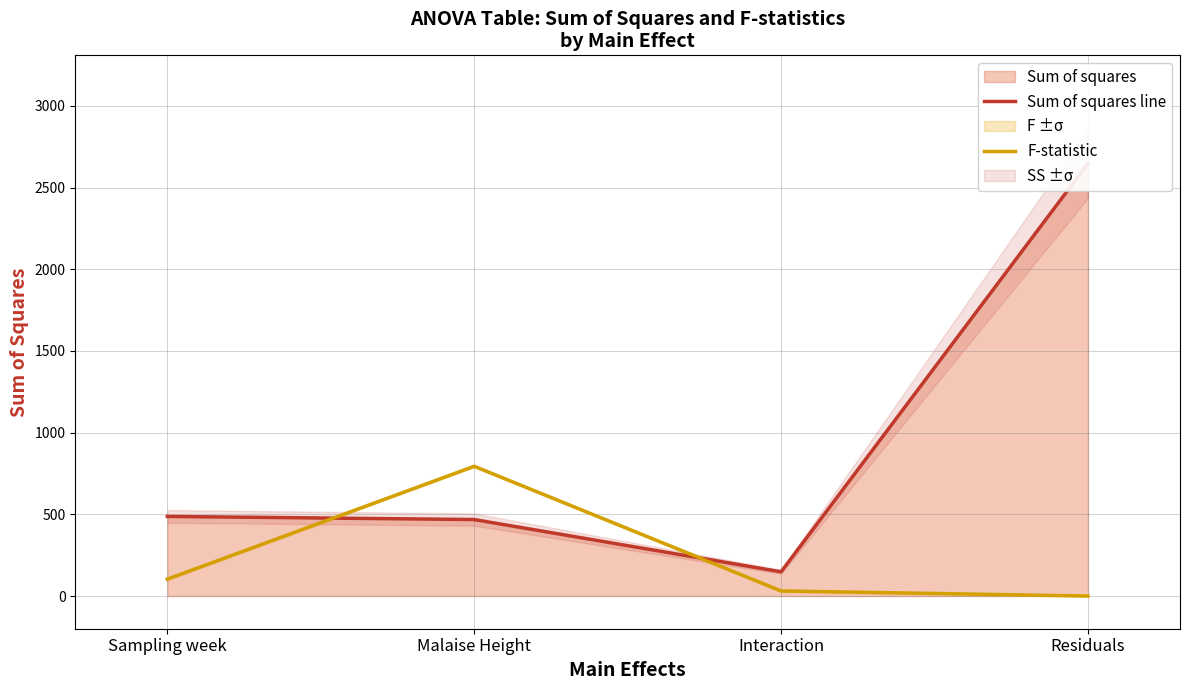

How many data points in F-statistic are less than 103?

2